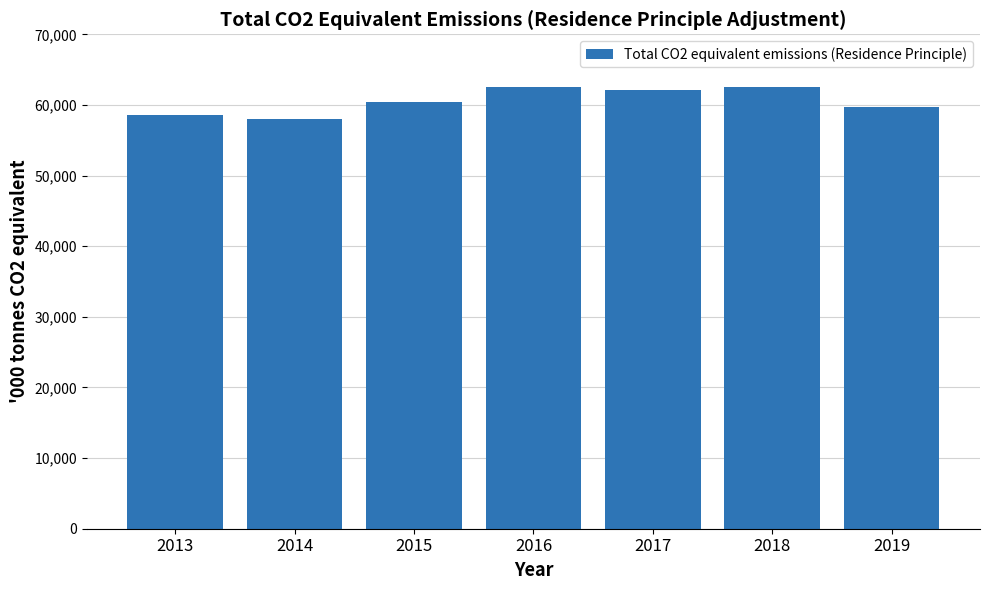

The value at 2018 is 62526.0. True or false?

True